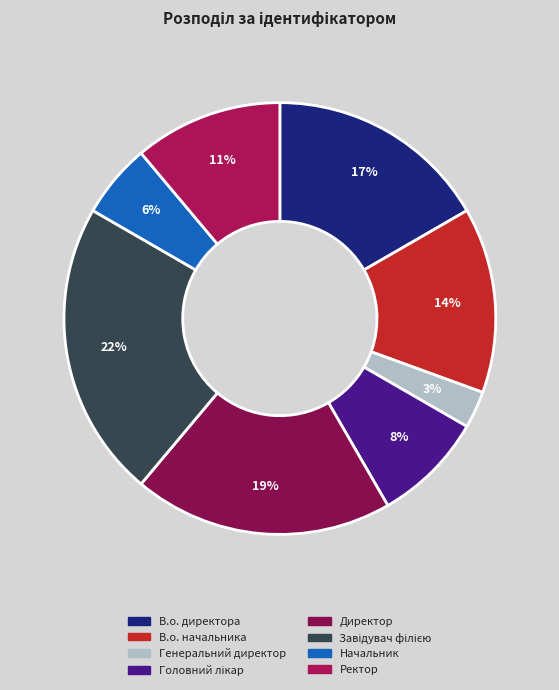

Between Генеральний директор and В.о. начальника, which is larger?

В.о. начальника